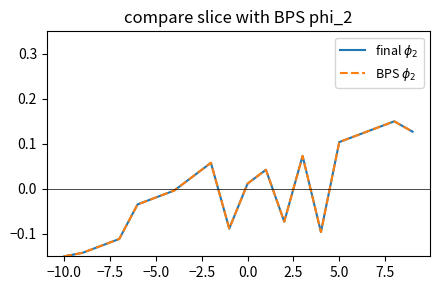

Does the chart have visible grid lines?

No